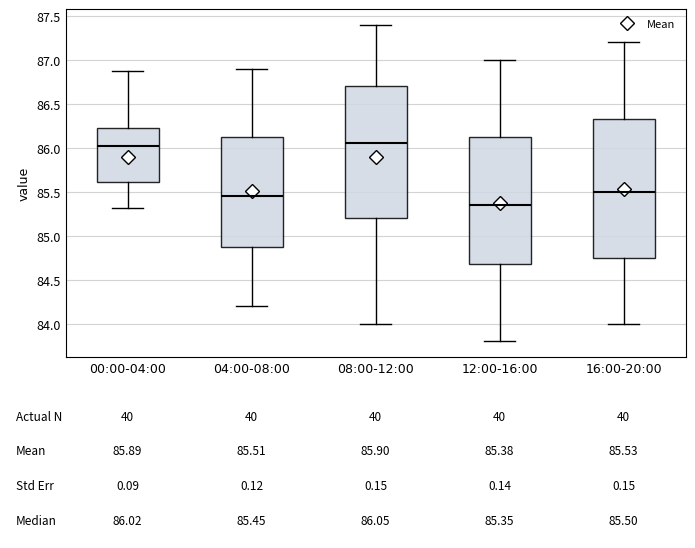

Which box is the tallest, from its lower edge to its upper edge?

16:00-20:00